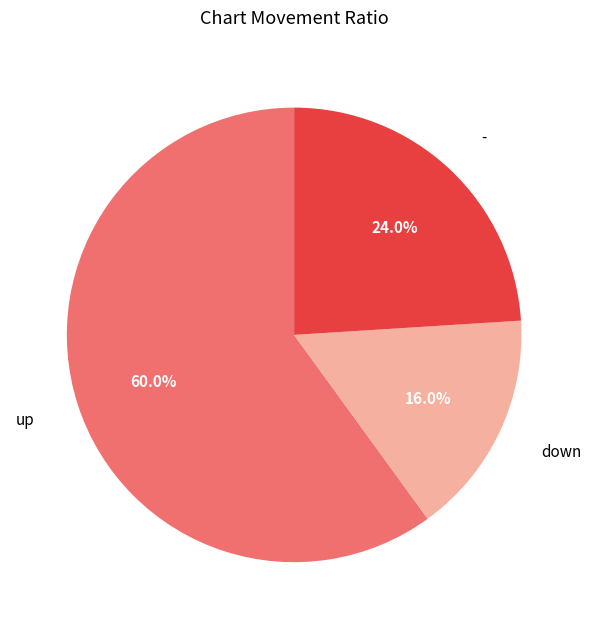

Is there a majority slice in this chart?

Yes